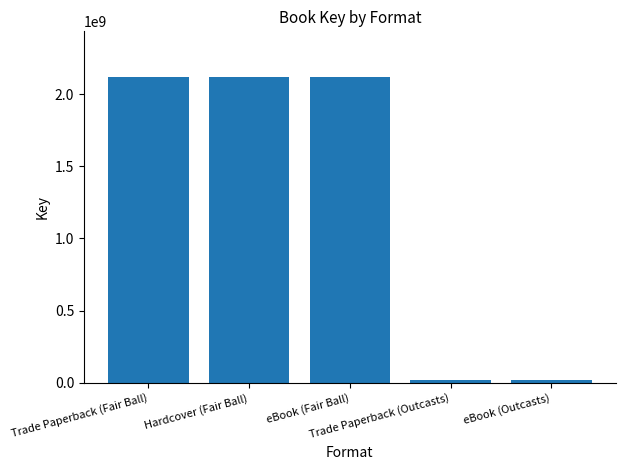

What is the label of the 3rd bar from the right?

eBook (Fair Ball)